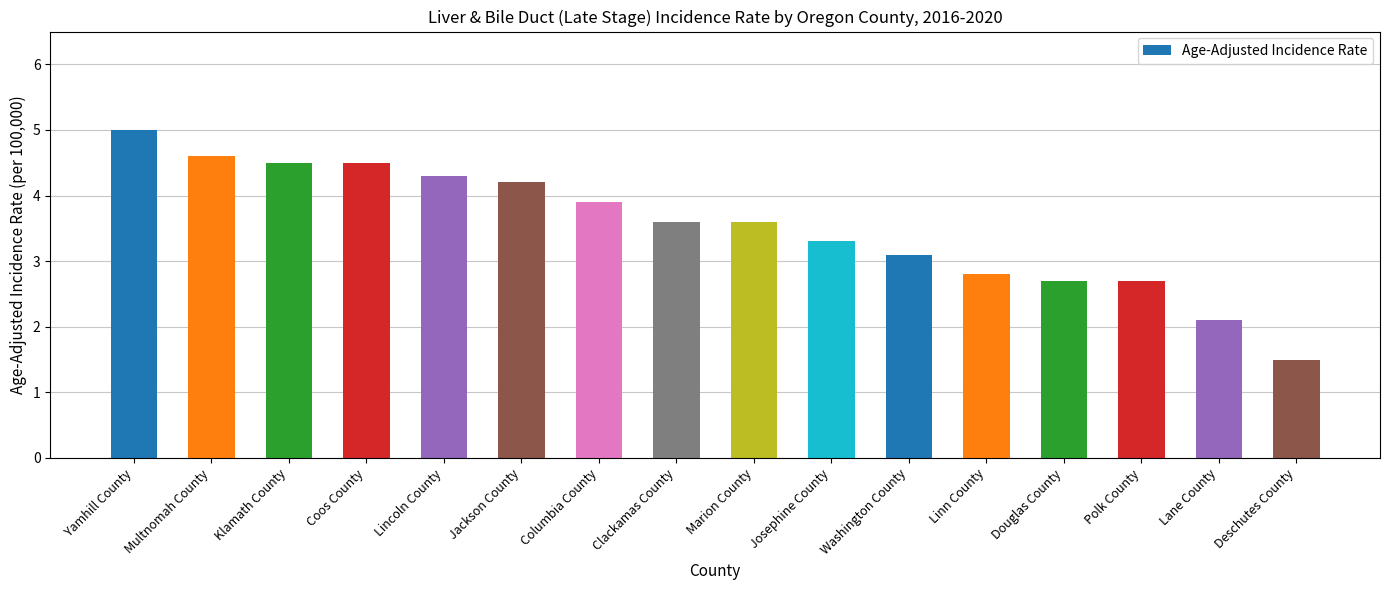

What is the sum of all values?

56.4